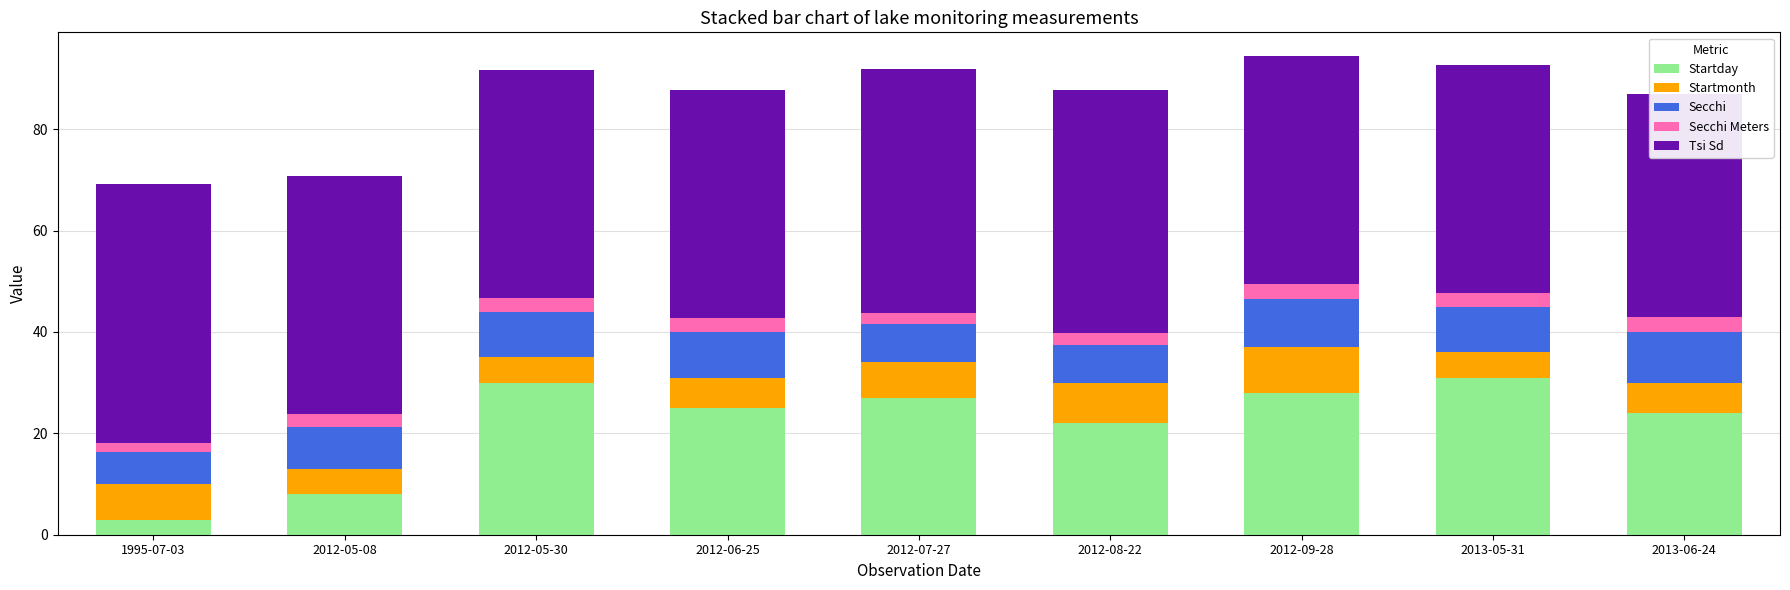

Reading left to right, extract all data points from this chart.

Startday: 3.0	8.0	30.0	25.0	27.0	22.0	28.0	31.0	24.0
Startmonth: 7.0	5.0	5.0	6.0	7.0	8.0	9.0	5.0	6.0
Secchi: 6.2	8.2	9.0	9.0	7.5	7.5	9.5	9.0	10.0
Secchi Meters: 1.9	2.5	2.7	2.7	2.3	2.3	2.9	2.7	3.0
Tsi Sd: 51.0	47.0	45.0	45.0	48.0	48.0	45.0	45.0	44.0